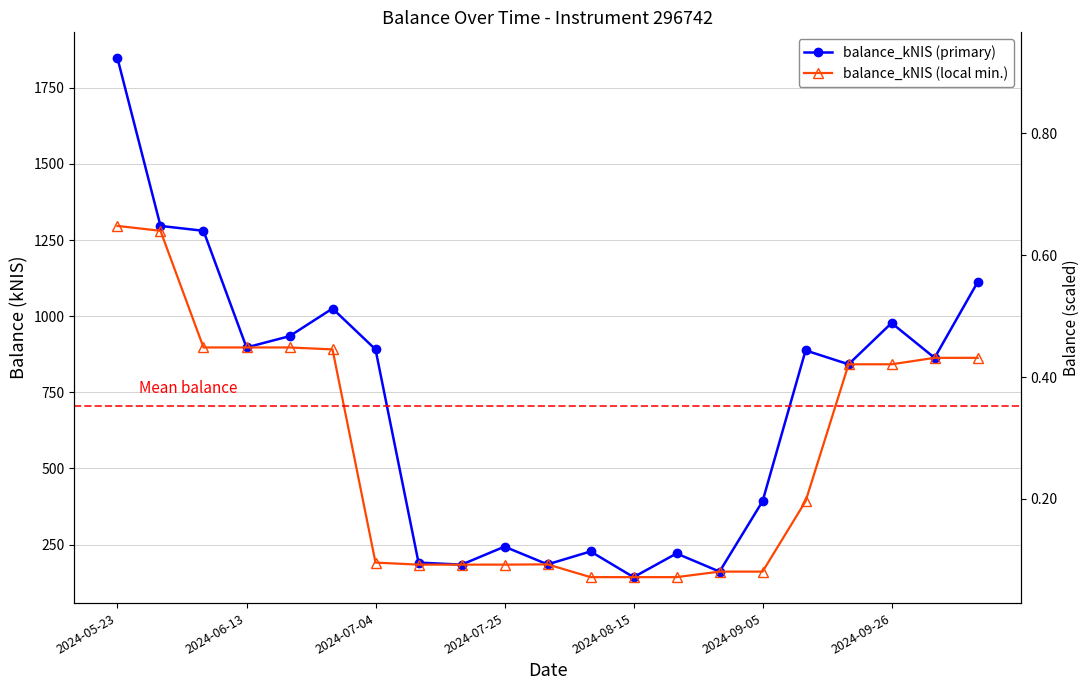

True or false: balance_kNIS (primary) and balance_kNIS (local min.) cross at least once.

False